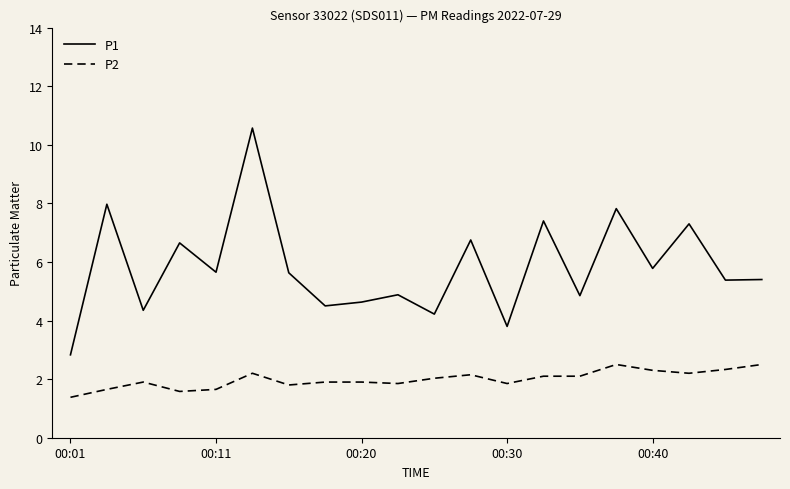

What is the maximum value for P1?

10.6